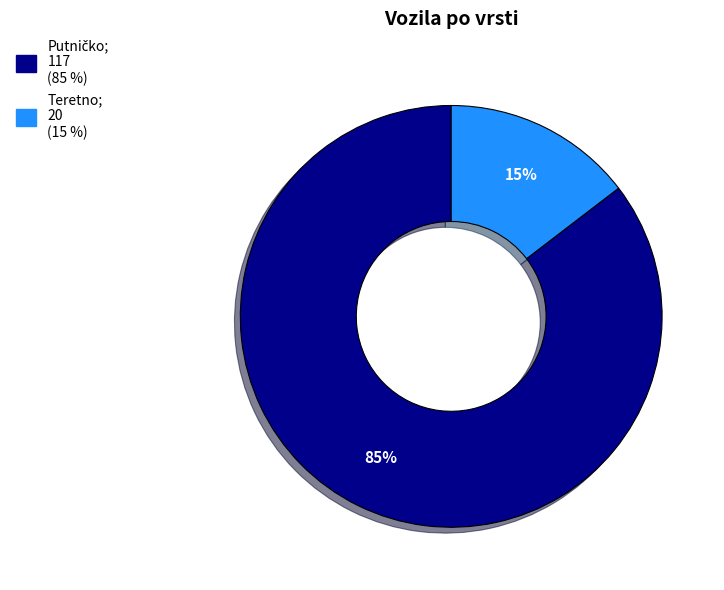

To the nearest percent, what is the average slice percentage?

50%